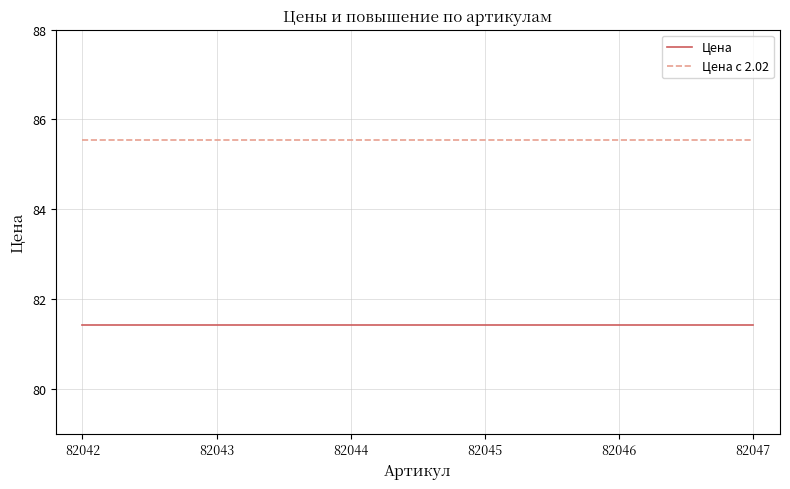

Is the value of Цена с 2.02 at 82044 greater than the value of Цена at 82046?

Yes